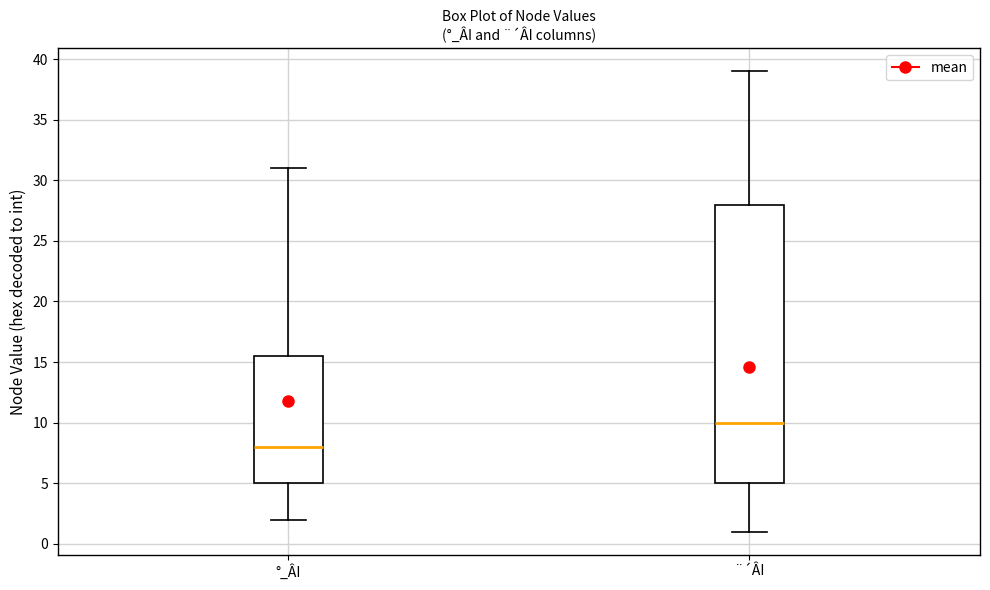

Reading left to right, read every box against the y-axis: the position of its median line, the range the box covers, and the ends of its whiskers. The values are not printed on the chart, so give them approximately, as read against the axis.

°_ÂI: median 8.0, box 5.0 to 15.5, whiskers 2.0 to 31.0
¨´ÂI: median 10.0, box 5.0 to 28.0, whiskers 1.0 to 39.0